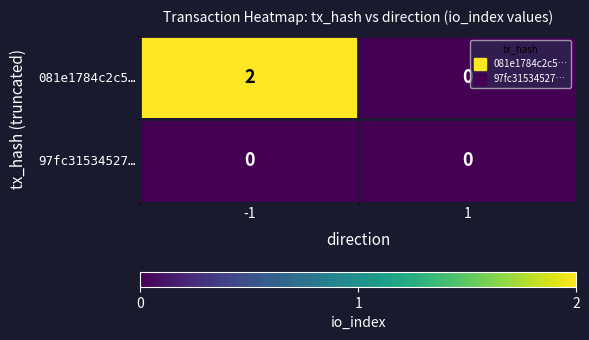

Rank the series by their average value, from lowest to highest.

97fc31534527…, 081e1784c2c5…